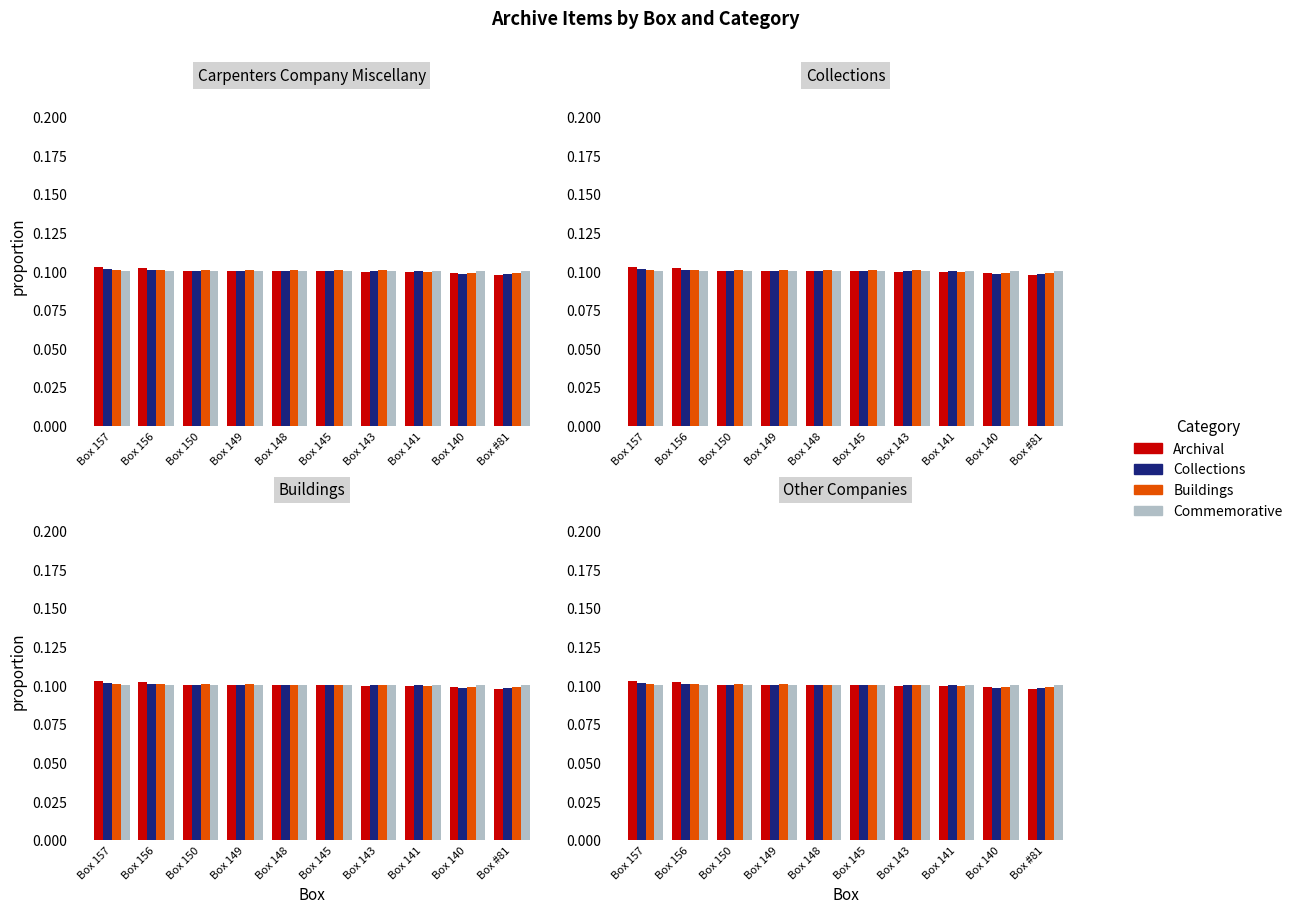

What are all the series names shown in the legend?

Archival, Collections, Buildings, Commemorative